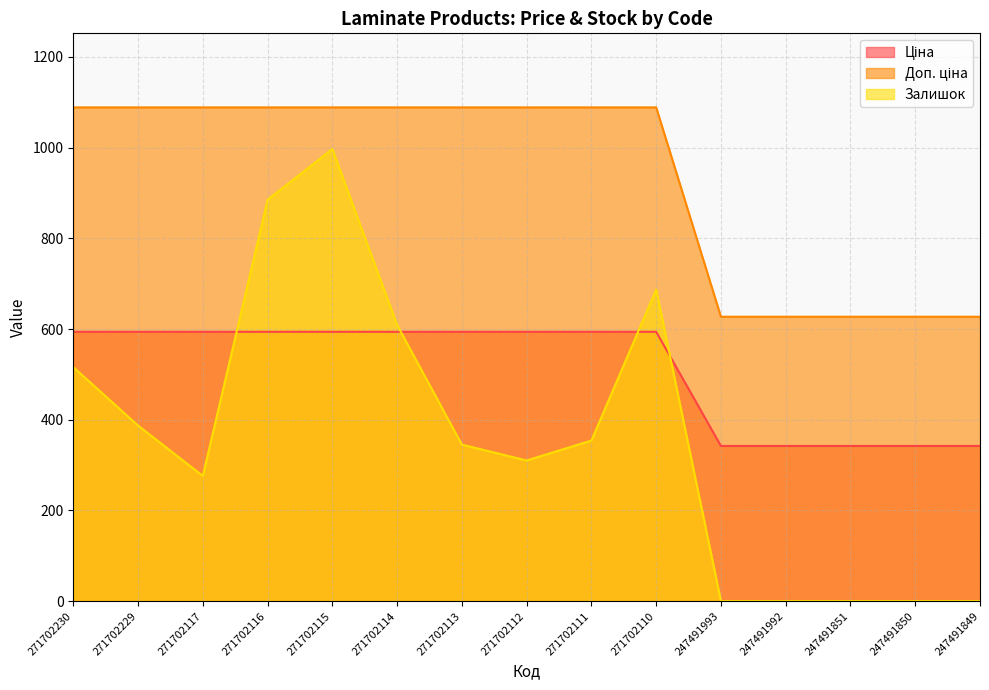

How many distinct data groups are displayed?

3